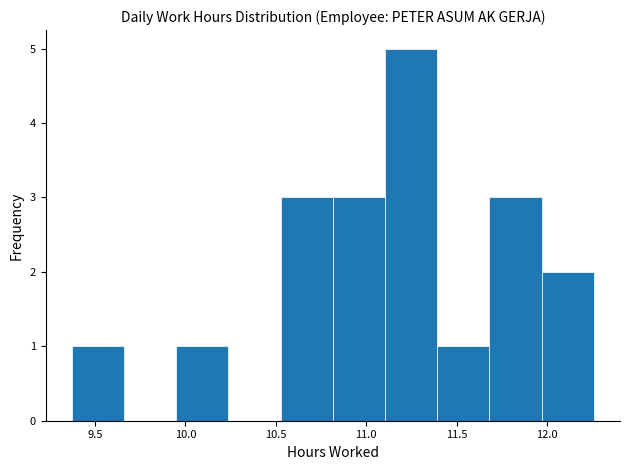

Reading left to right, list every bar in this chart as the range it spans on the x-axis followed by its height. Neither the bar edges nor the heights are printed on the chart, so give them approximately, as read against the axes.

9.35 to 9.65: 1
9.65 to 9.95: 0
9.95 to 10.25: 1
10.25 to 10.55: 0
10.55 to 10.80: 3
10.80 to 11.10: 3
11.10 to 11.40: 5
11.40 to 11.70: 1
11.70 to 11.95: 3
11.95 to 12.25: 2